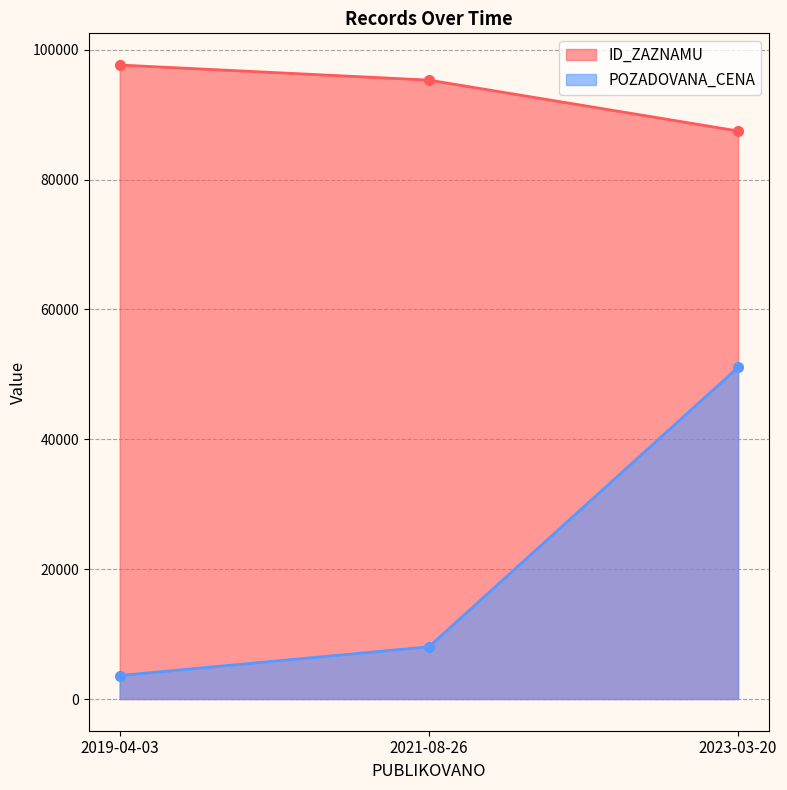

What is the difference between the POZADOVANA_CENA values at 2019-04-03 and 2023-03-20?

47465